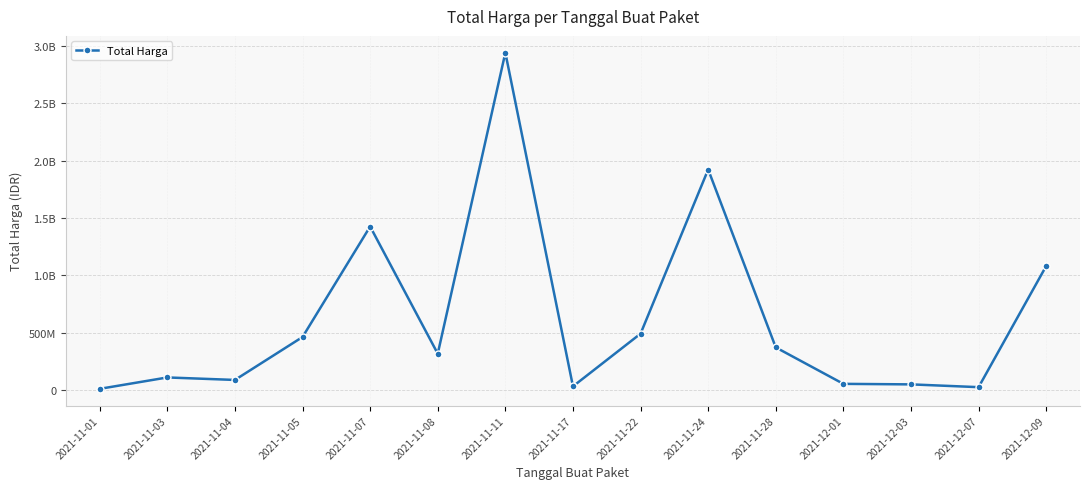

Is this an area chart (filled region under the line)?

No